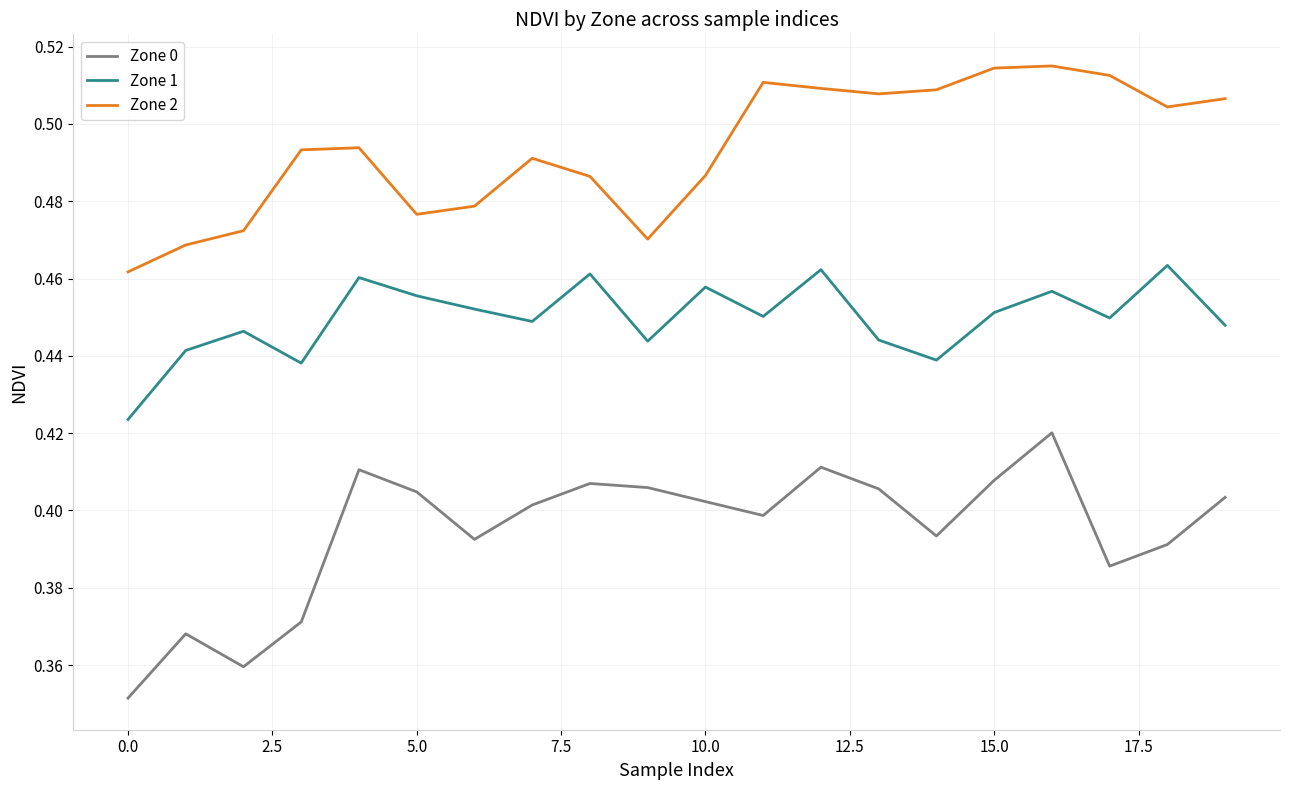

Which series has the largest total across all categories?

Zone 2